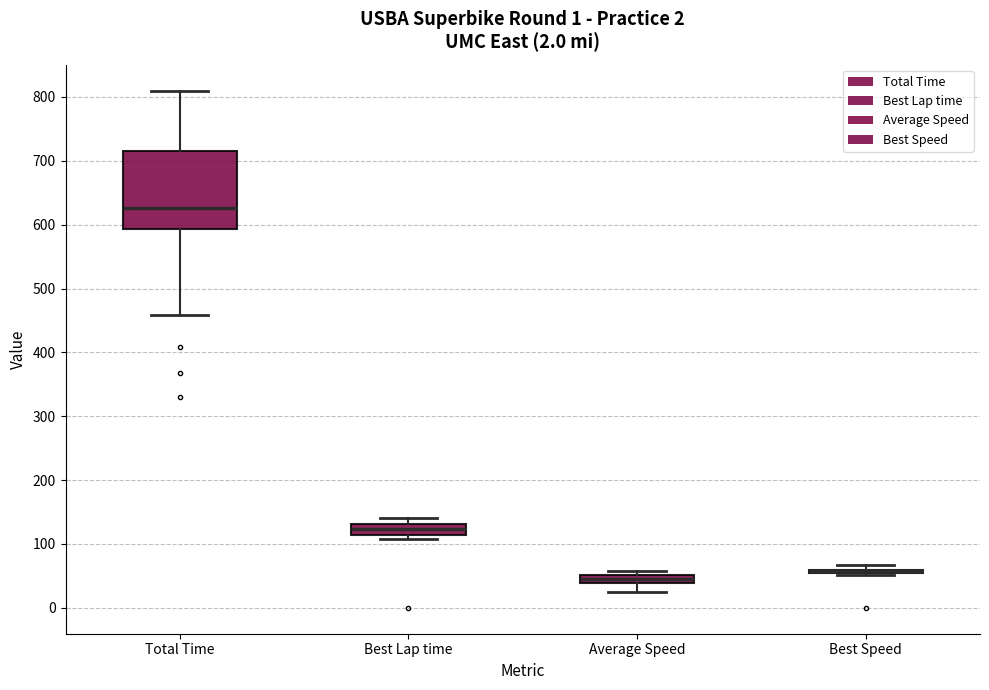

Comparing the boxes themselves (not the whiskers), which one is the tallest?

Total Time